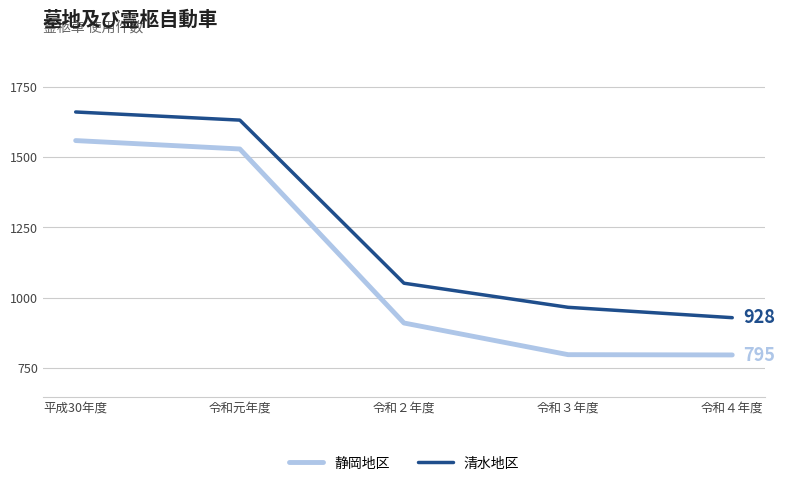

True or false: 清水地区 has a value of 2531 at 平成30年度.

False